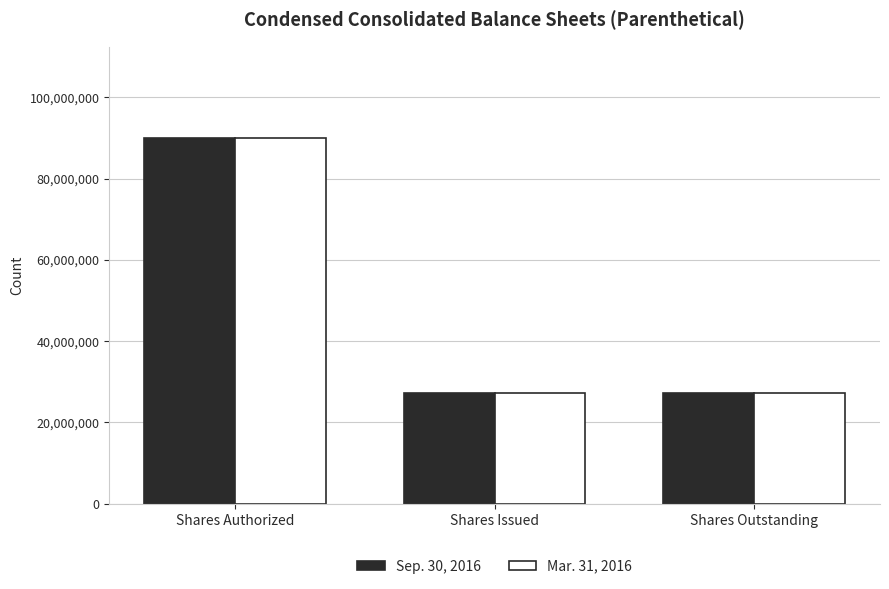

Reading left to right, list all the values displayed in this chart.

Sep. 30, 2016: 90000000	27324593	27324593
Mar. 31, 2016: 90000000	27324593	27324593